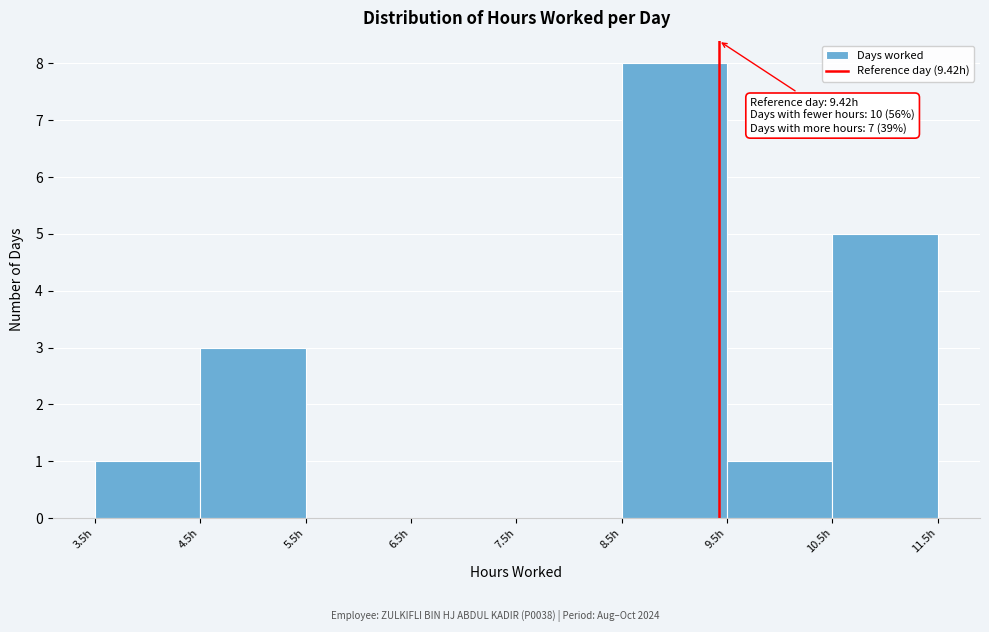

Over which range of the x-axis is the bar tallest?

8.5 to 9.5